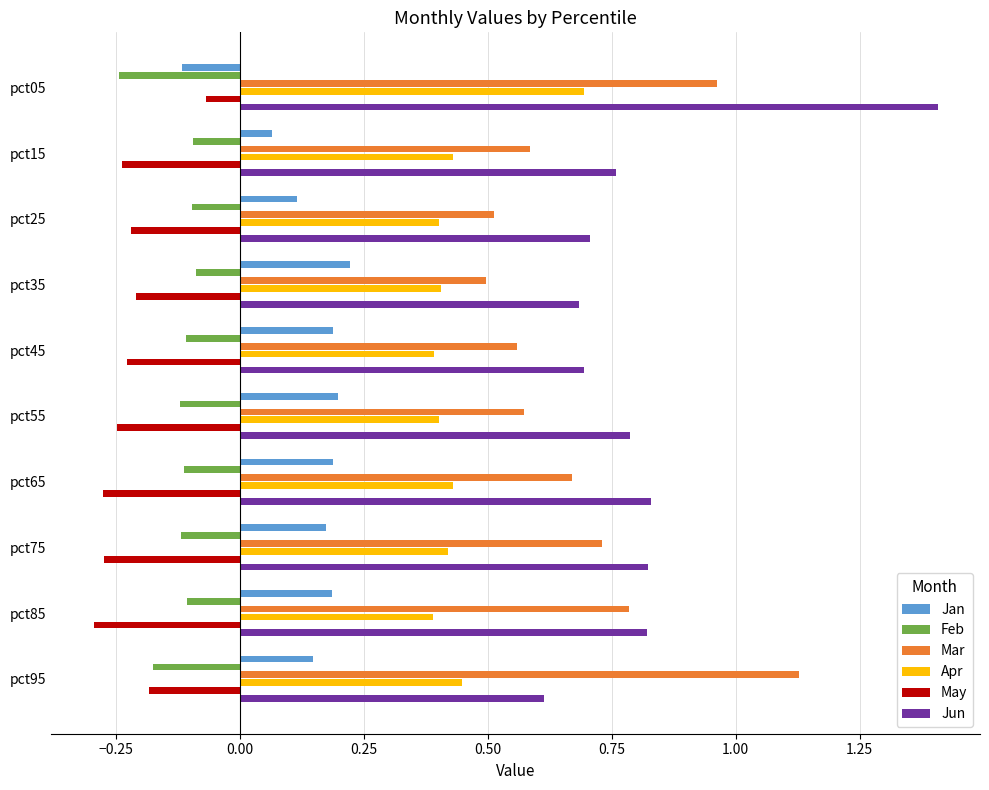

Which series has the largest range (max minus min)?

Jun